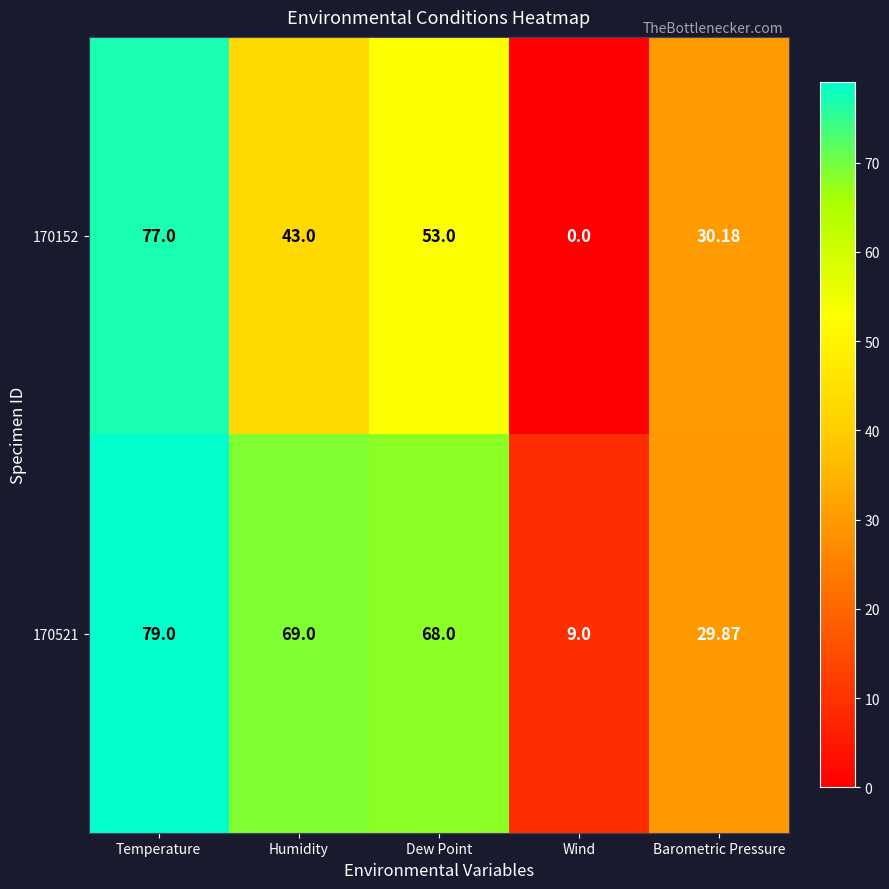

Where is 170521 nearest to the value 44?

Barometric Pressure